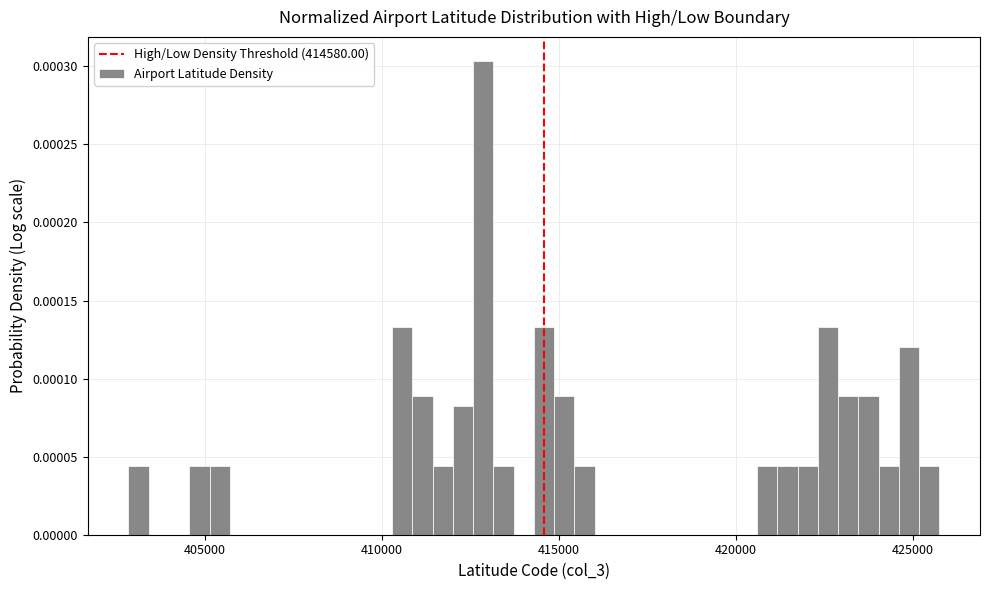

Read against the x-axis, roughly where is the centre of the tallest bar?

413000